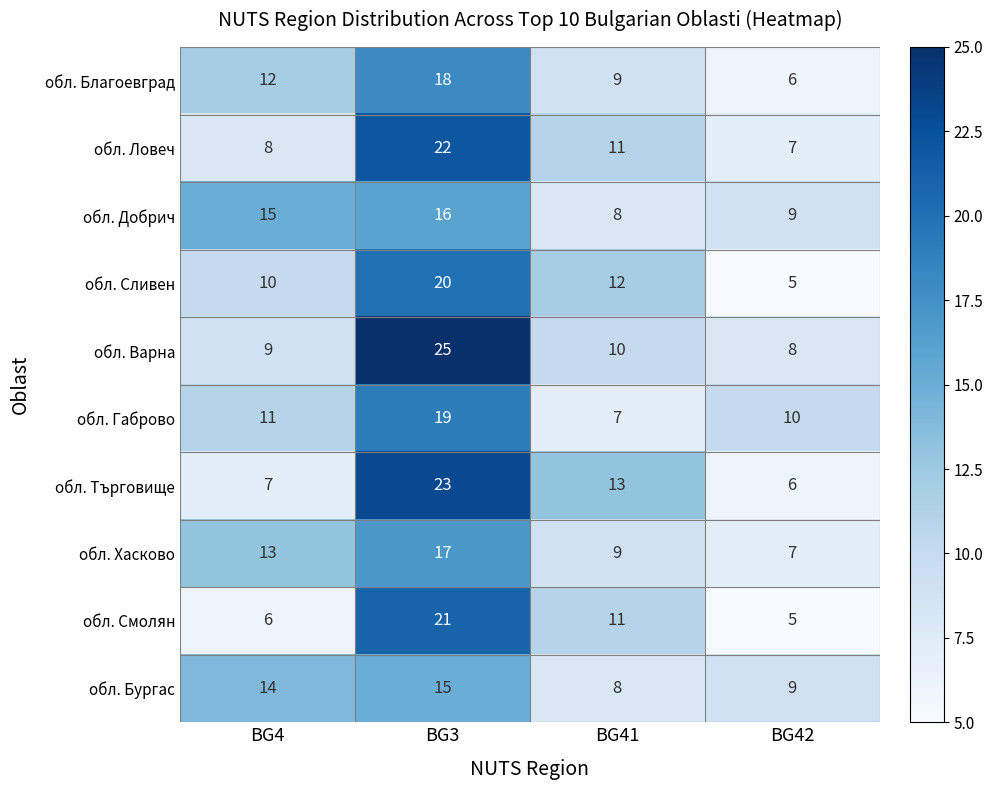

List the series in order of their peak value, highest first.

обл. Варна, обл. Търговище, обл. Ловеч, обл. Смолян, обл. Сливен, обл. Габрово, обл. Благоевград, обл. Хасково, обл. Добрич, обл. Бургас